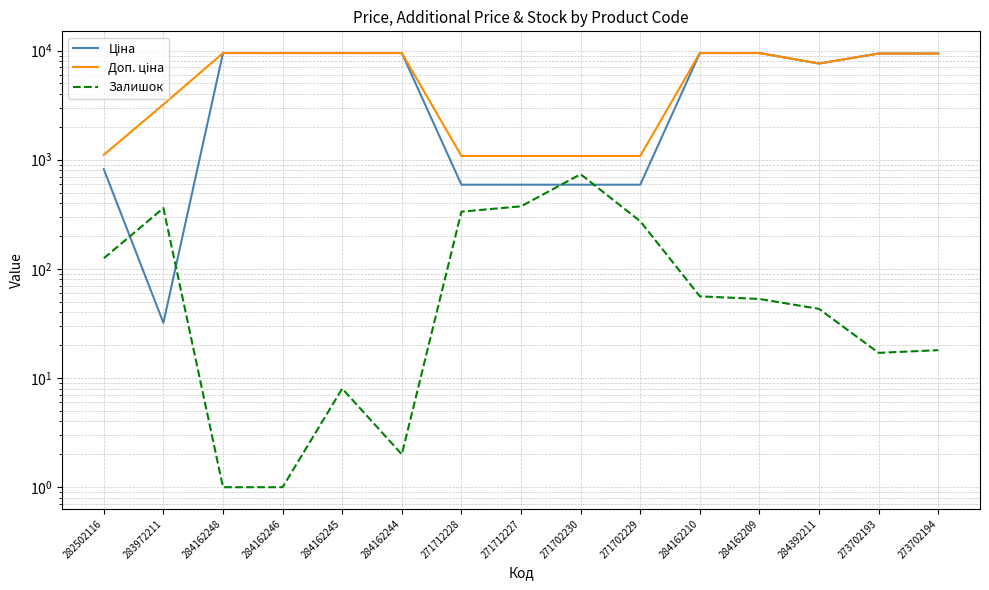

Reading left to right, list all the values displayed in this chart.

Ціна: 282502116=818.5	283972211=32.0	284162248=9480.1	284162246=9480.1	284162245=9480.1	284162244=9480.1	271712228=589.9	271712227=589.9	271702230=589.9	271702229=589.9	284162210=9480.1	284162209=9480.1	284392211=7596.5	273702193=9384.0	273702194=9384.0
Доп. ціна: 282502116=1109.2	283972211=3205.0	284162248=9480.1	284162246=9480.1	284162245=9480.1	284162244=9480.1	271712228=1081.7	271712227=1081.7	271702230=1081.7	271702229=1081.7	284162210=9480.1	284162209=9480.1	284392211=7596.5	273702193=9384.0	273702194=9384.0
Залишок: 282502116=125.0	283972211=360.0	284162248=1.0	284162246=1.0	284162245=8.0	284162244=2.0	271712228=334.0	271712227=374.0	271702230=736.0	271702229=273.0	284162210=56.0	284162209=53.0	284392211=43.0	273702193=17.0	273702194=18.0